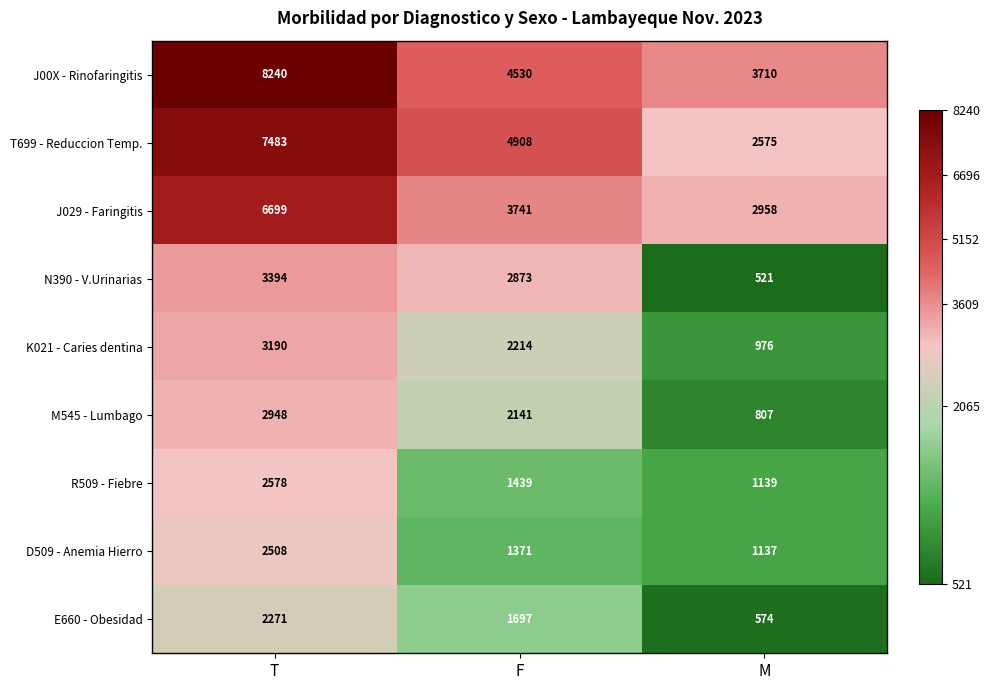

What is the difference between the highest and lowest values at T?

5969